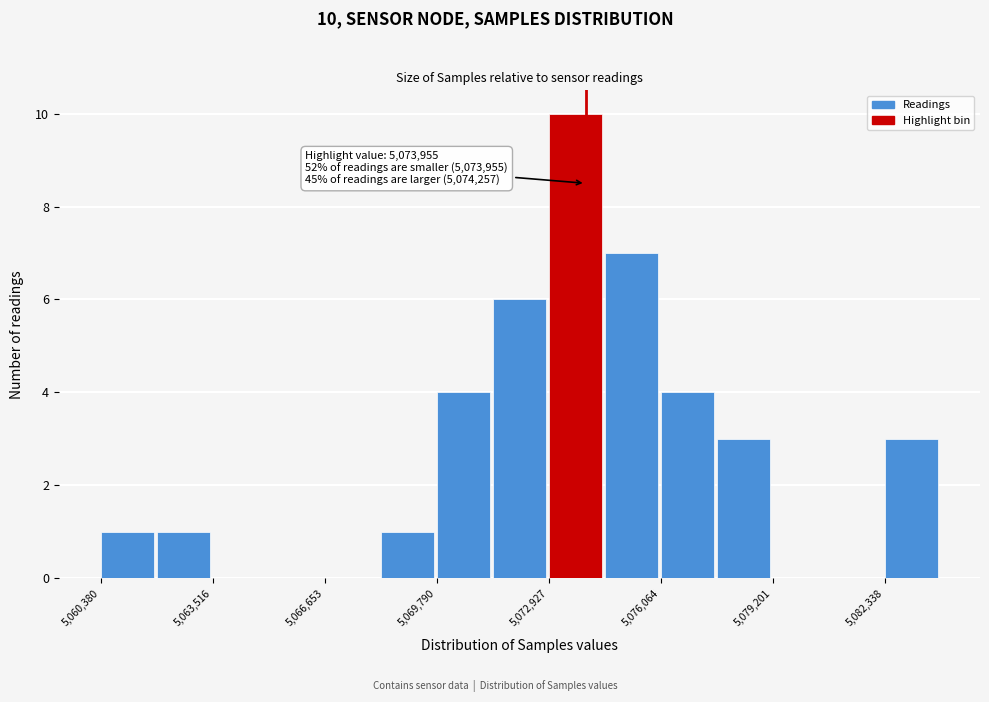

Read against the x-axis, roughly where is the centre of the tallest bar?

5073500